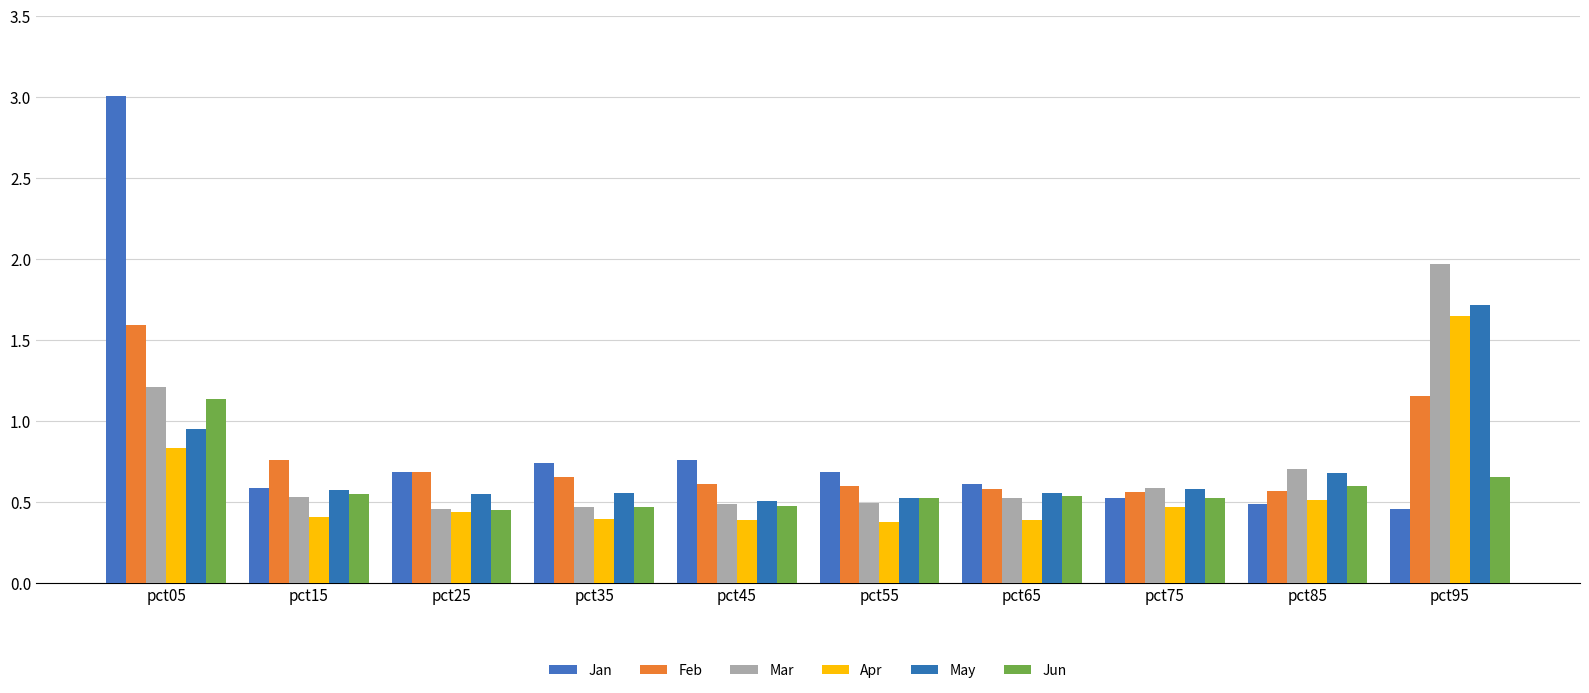

What is the greatest value displayed?

3.0